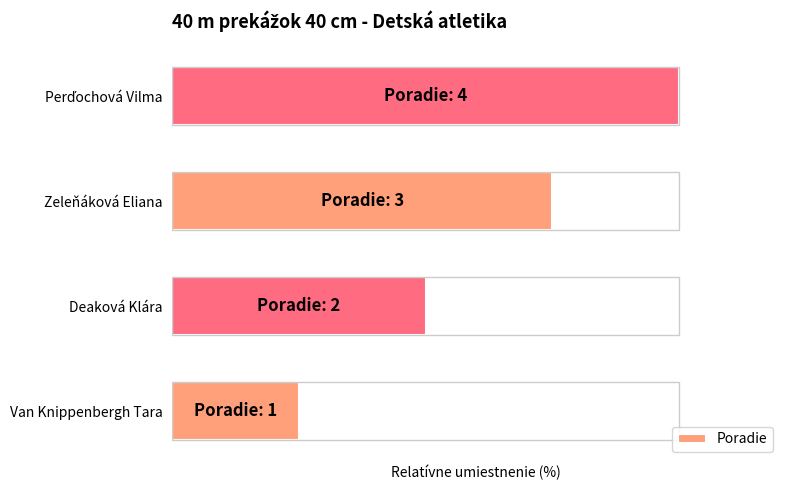

What is the ratio of the value at Perďochová Vilma to the value at Van Knippenbergh Tara?

4.0